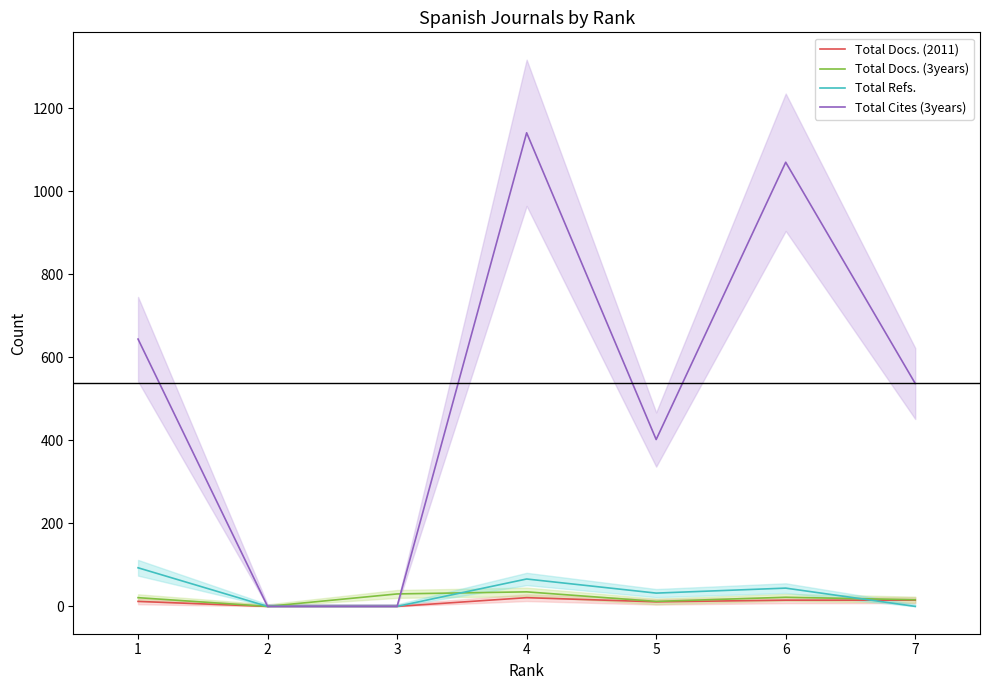

Does the chart display data point markers on the line(s)?

No